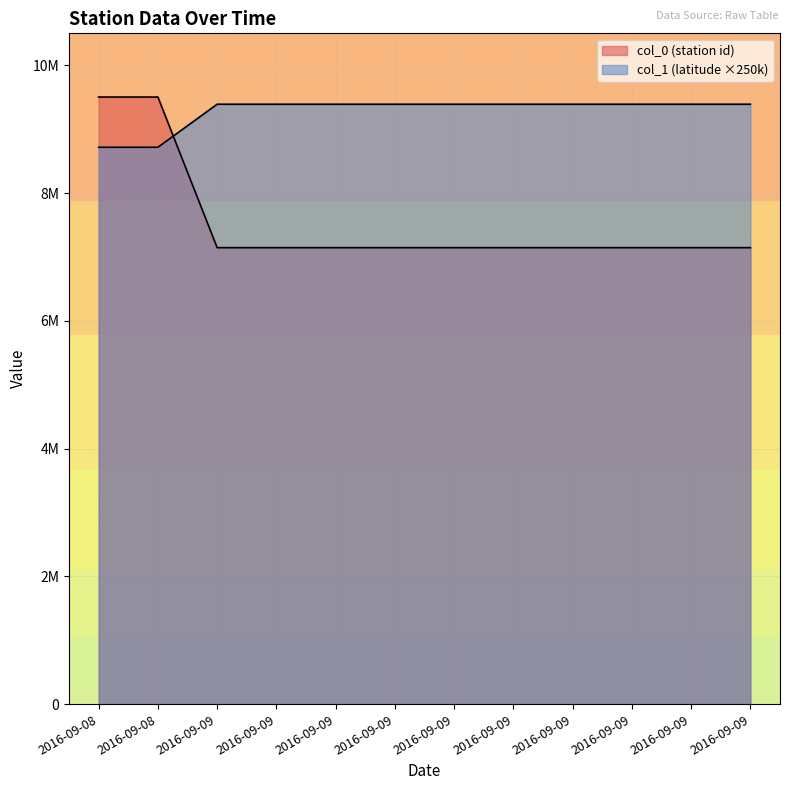

Does the chart display data point markers on the line(s)?

No